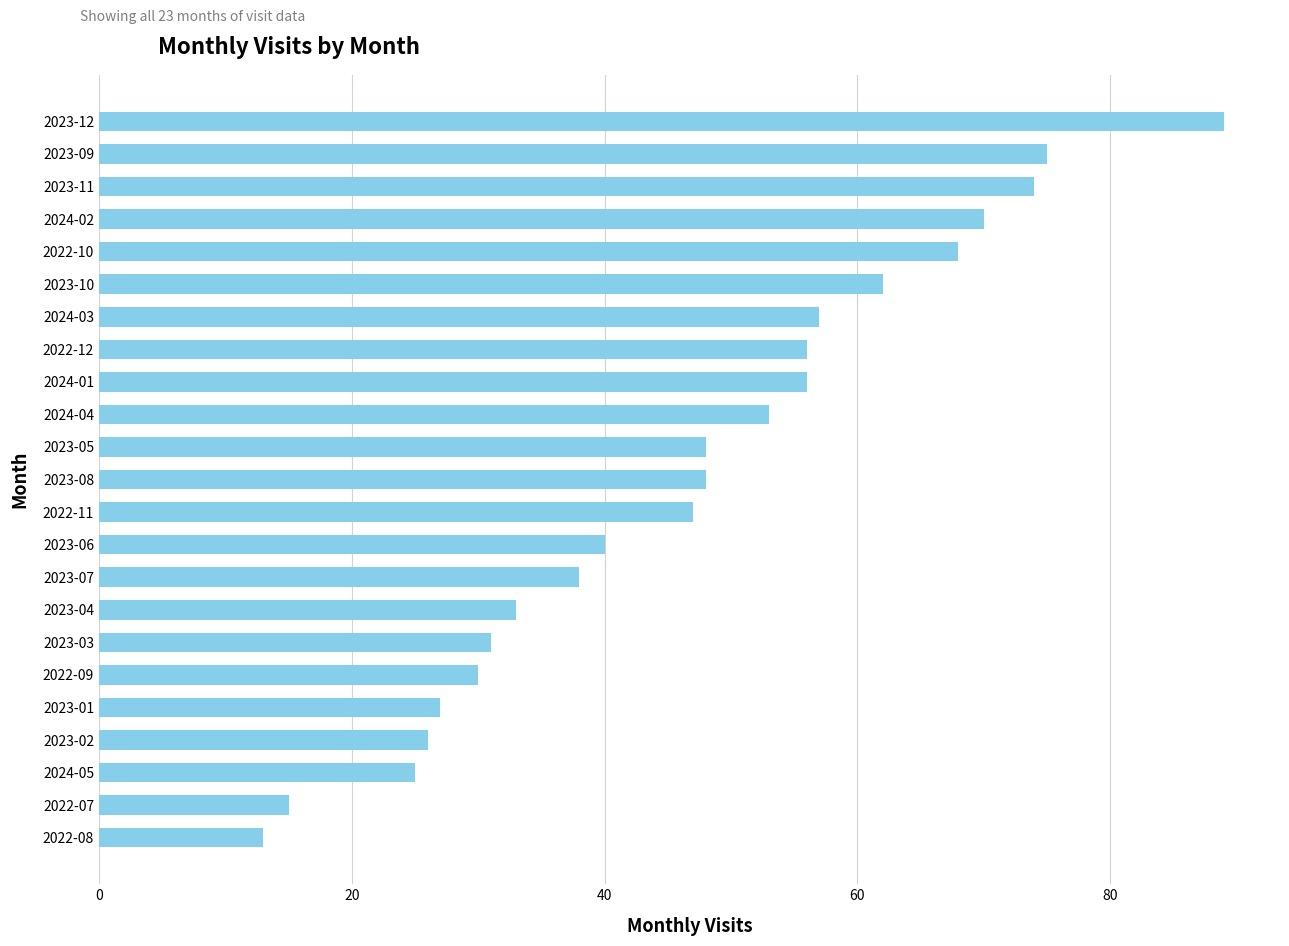

What is the smallest value displayed?

13